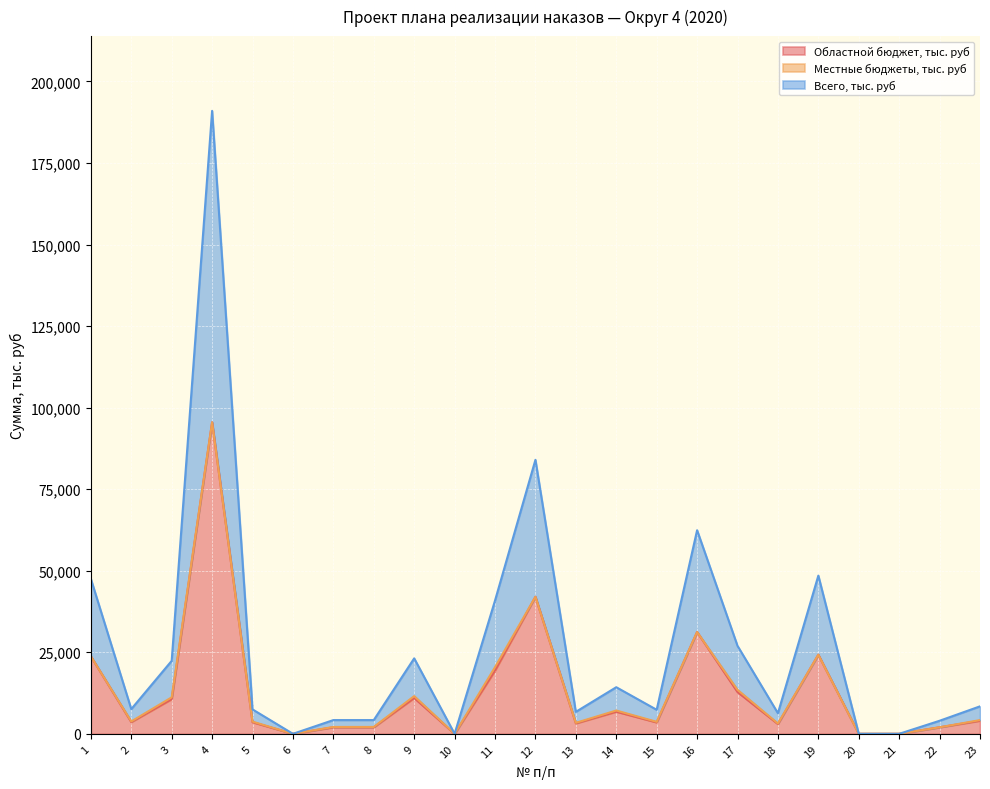

At which category is the sum across all series the highest?

4